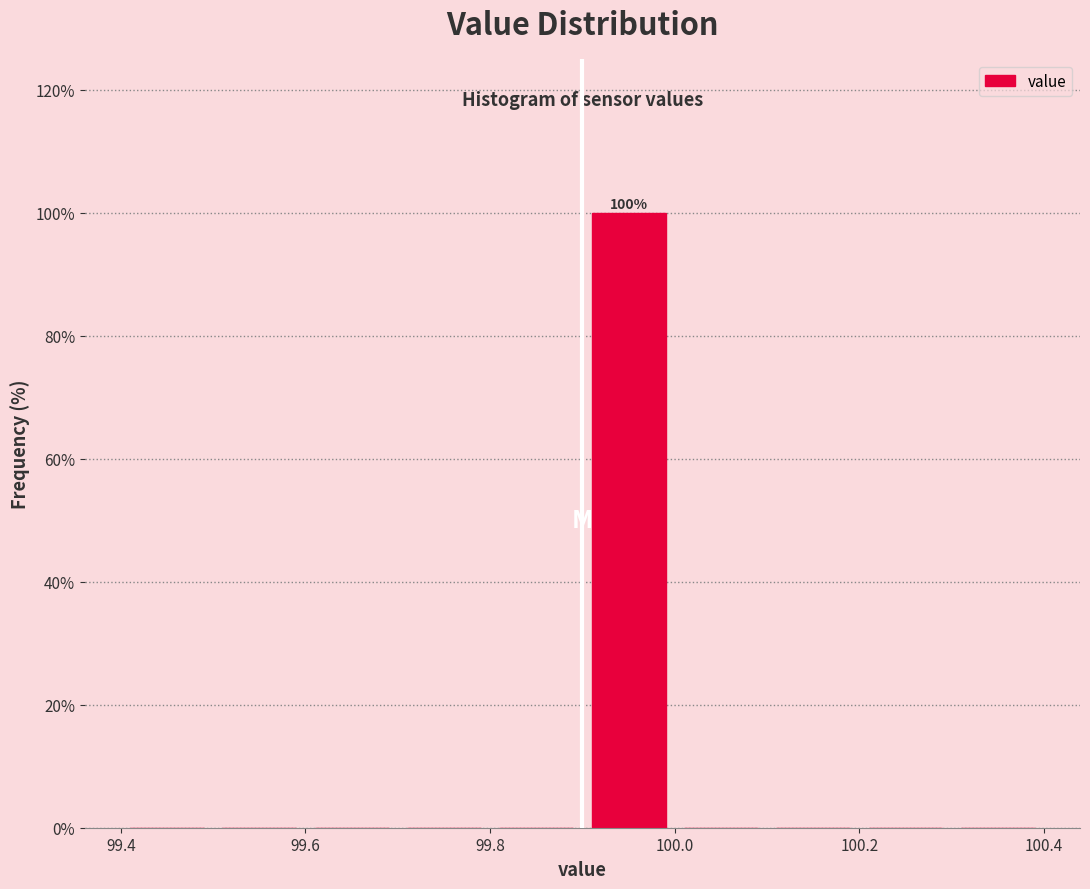

Over which range of the x-axis is the bar tallest?

99.9 to 100.0